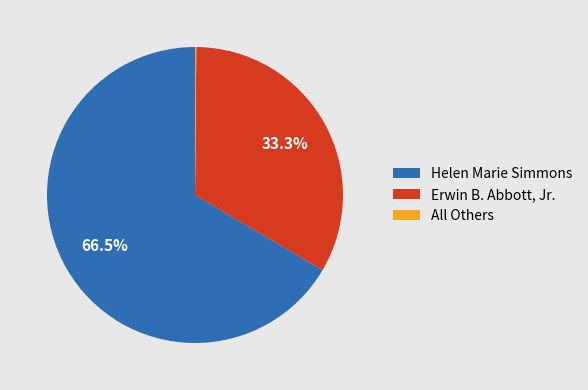

Which has a higher value, Erwin B. Abbott, Jr. or Helen Marie Simmons?

Helen Marie Simmons